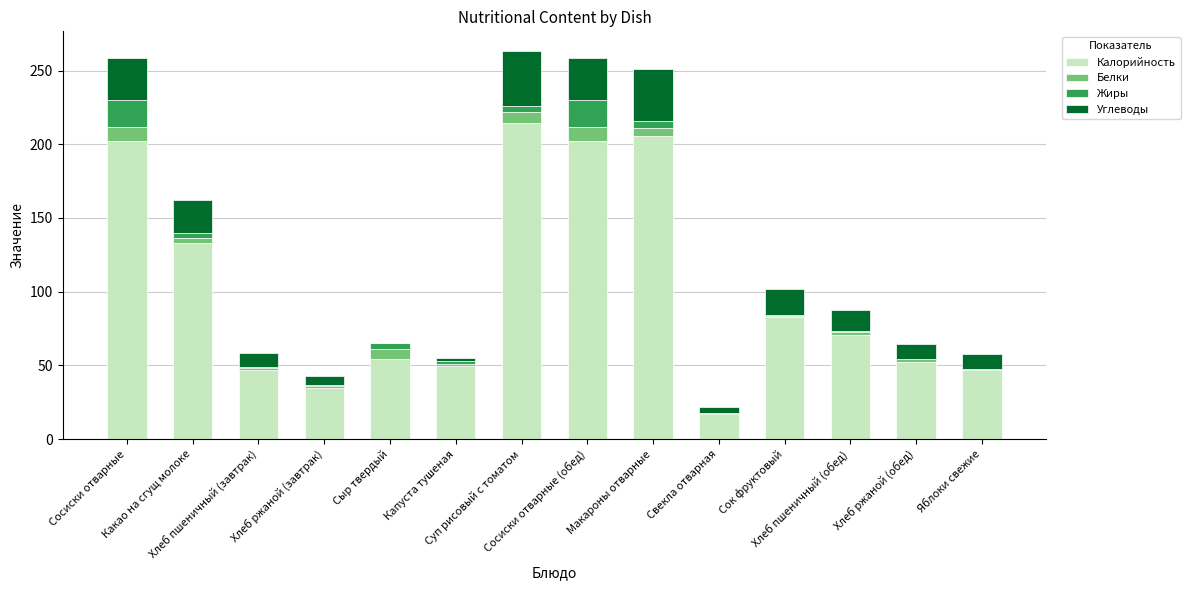

Which series has the largest range (max minus min)?

Калорийность